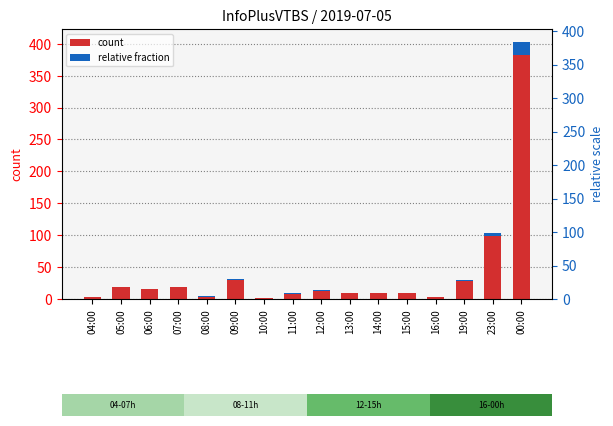

List the series in order of their peak value, highest first.

count, relative fraction